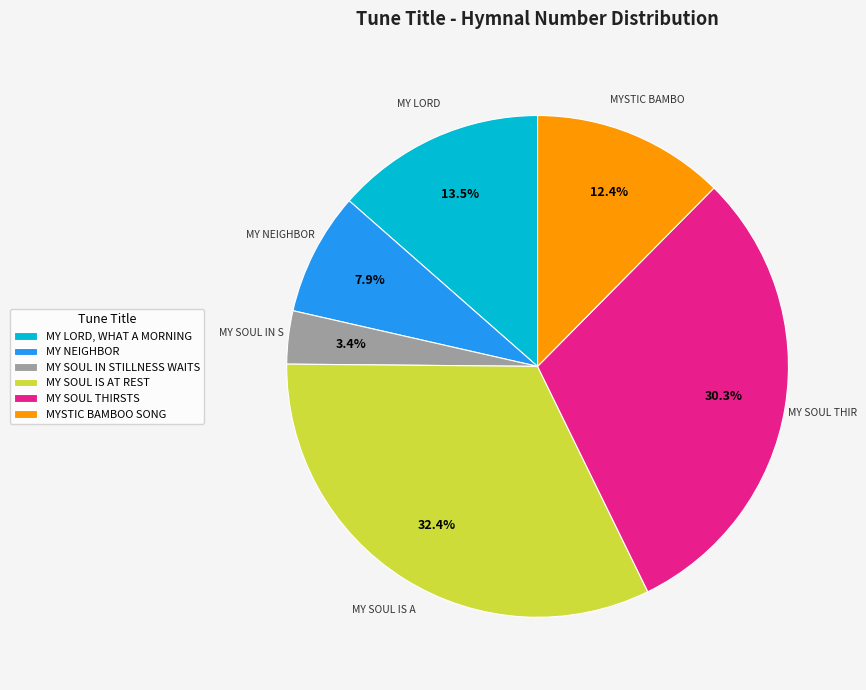

Is there any slice that represents more than half of the pie?

No